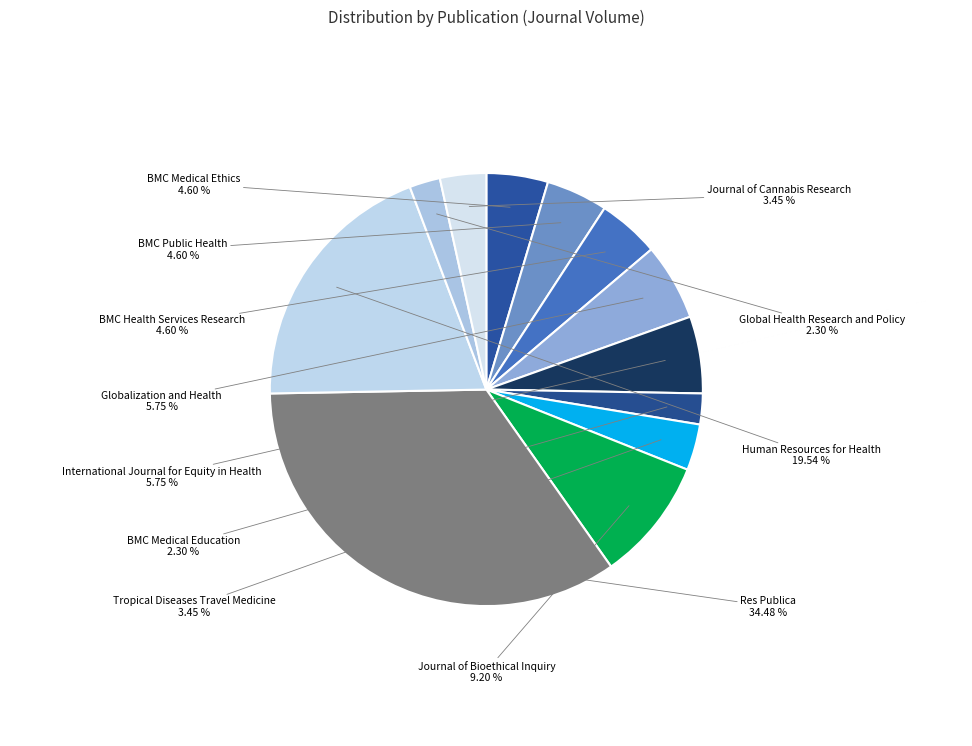

How many slices are in this pie chart?

12